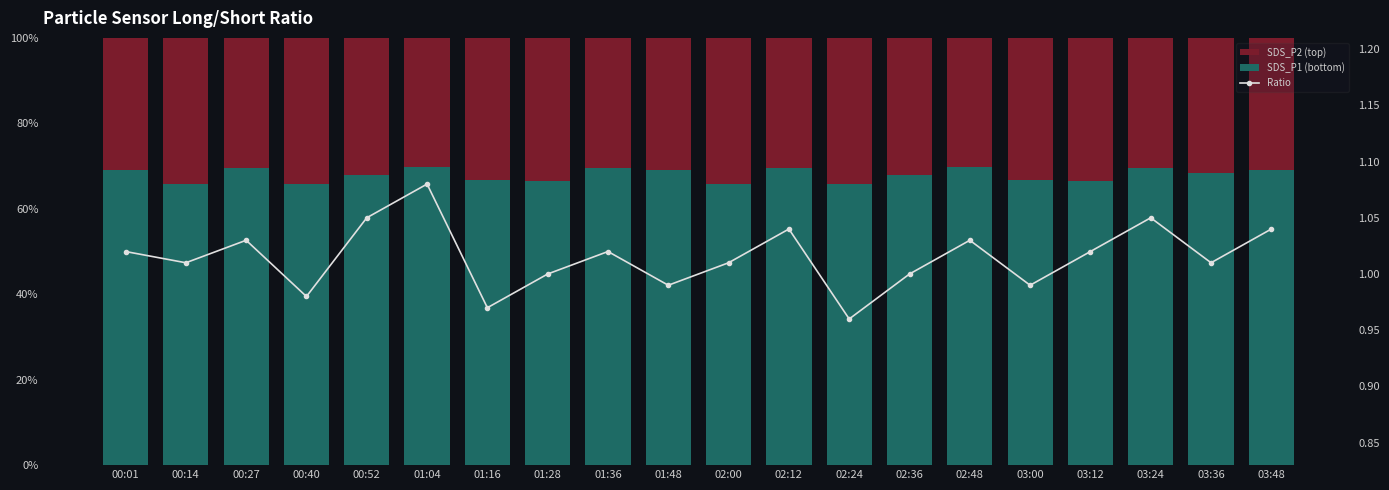

Reading left to right, list all the values displayed in this chart.

SDS_P2 (top): 00:01=0.3	00:14=0.3	00:27=0.3	00:40=0.3	00:52=0.3	01:04=0.3	01:16=0.3	01:28=0.3	01:36=0.3	01:48=0.3	02:00=0.3	02:12=0.3	02:24=0.3	02:36=0.3	02:48=0.3	03:00=0.3	03:12=0.3	03:24=0.3	03:36=0.3	03:48=0.3
SDS_P1 (bottom): 00:01=0.7	00:14=0.7	00:27=0.7	00:40=0.7	00:52=0.7	01:04=0.7	01:16=0.7	01:28=0.7	01:36=0.7	01:48=0.7	02:00=0.7	02:12=0.7	02:24=0.7	02:36=0.7	02:48=0.7	03:00=0.7	03:12=0.7	03:24=0.7	03:36=0.7	03:48=0.7
Ratio: 00:01=1.0	00:14=1.0	00:27=1.0	00:40=1.0	00:52=1.1	01:04=1.1	01:16=1.0	01:28=1.0	01:36=1.0	01:48=1.0	02:00=1.0	02:12=1.0	02:24=1.0	02:36=1.0	02:48=1.0	03:00=1.0	03:12=1.0	03:24=1.1	03:36=1.0	03:48=1.0